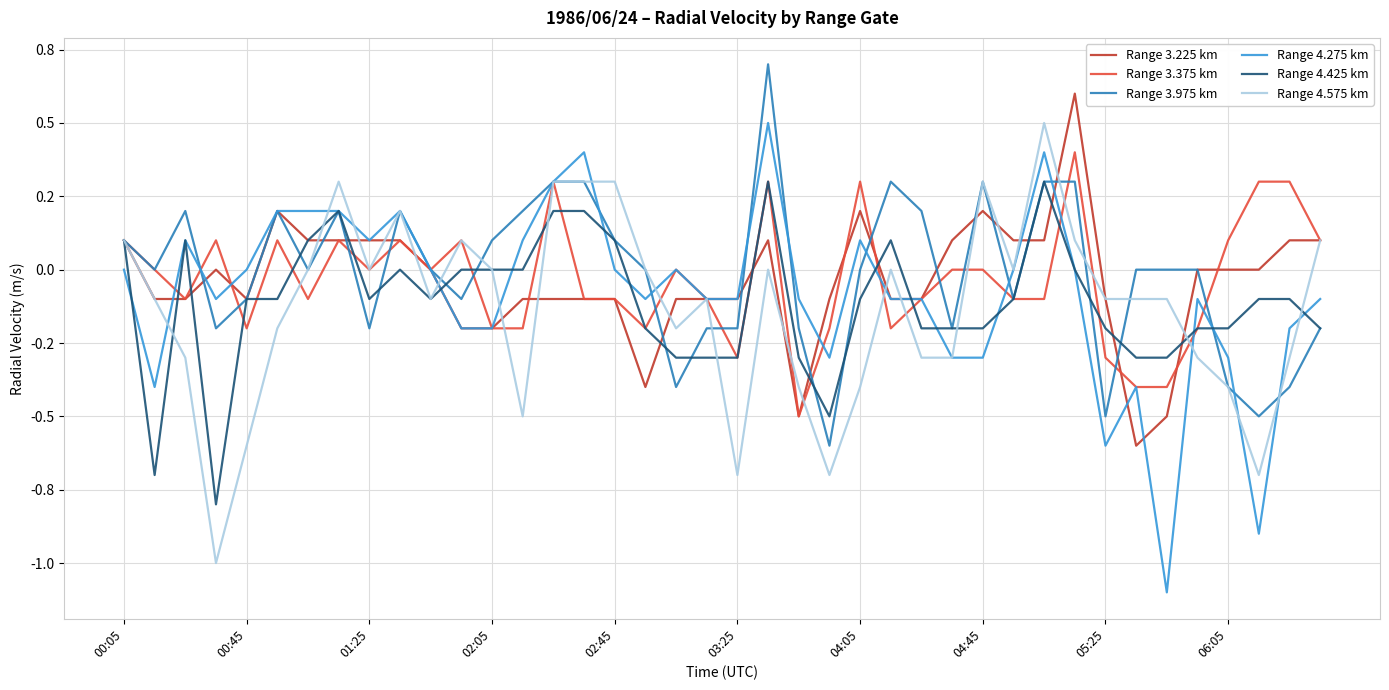

Reading left to right, extract all data points from this chart.

Range 3.225 km: 0.1	-0.1	-0.1	0.0	-0.1	0.2	0.1	0.1	0.1	0.1	-0.0	-0.2	-0.2	-0.1	-0.1	-0.1	-0.1	-0.4	-0.1	-0.1	-0.1	0.1	-0.5	-0.1	0.2	-0.1	-0.1	0.1	0.2	0.1	0.1	0.6	-0.1	-0.6	-0.5	0.0	0.0	-0.0	0.1	0.1
Range 3.375 km: 0.1	0.0	-0.1	0.1	-0.2	0.1	-0.1	0.1	0.0	0.1	-0.0	0.1	-0.2	-0.2	0.3	-0.1	-0.1	-0.2	0.0	-0.1	-0.3	0.3	-0.5	-0.2	0.3	-0.2	-0.1	0.0	0.0	-0.1	-0.1	0.4	-0.3	-0.4	-0.4	-0.2	0.1	0.3	0.3	0.1
Range 3.975 km: 0.1	-0.0	0.2	-0.2	-0.1	0.2	-0.0	0.2	-0.2	0.2	0.0	-0.1	0.1	0.2	0.3	0.3	0.1	0.0	-0.4	-0.2	-0.2	0.7	-0.2	-0.6	0.0	0.3	0.2	-0.2	0.3	-0.1	0.3	0.3	-0.5	-0.0	0.0	0.0	-0.4	-0.5	-0.4	-0.2
Range 4.275 km: 0.0	-0.4	0.1	-0.1	-0.0	0.2	0.2	0.2	0.1	0.2	-0.0	-0.2	-0.2	0.1	0.3	0.4	-0.0	-0.1	-0.0	-0.1	-0.1	0.5	-0.1	-0.3	0.1	-0.1	-0.1	-0.3	-0.3	-0.0	0.4	-0.0	-0.6	-0.4	-1.1	-0.1	-0.3	-0.9	-0.2	-0.1
Range 4.425 km: 0.1	-0.7	0.1	-0.8	-0.1	-0.1	0.1	0.2	-0.1	0.0	-0.1	-0.0	-0.0	0.0	0.2	0.2	0.1	-0.2	-0.3	-0.3	-0.3	0.3	-0.3	-0.5	-0.1	0.1	-0.2	-0.2	-0.2	-0.1	0.3	-0.0	-0.2	-0.3	-0.3	-0.2	-0.2	-0.1	-0.1	-0.2
Range 4.575 km: 0.1	-0.1	-0.3	-1.0	-0.6	-0.2	0.0	0.3	0.0	0.2	-0.1	0.1	0.0	-0.5	0.3	0.3	0.3	0.0	-0.2	-0.1	-0.7	0.0	-0.4	-0.7	-0.4	0.0	-0.3	-0.3	0.3	-0.0	0.5	0.1	-0.1	-0.1	-0.1	-0.3	-0.4	-0.7	-0.3	0.1